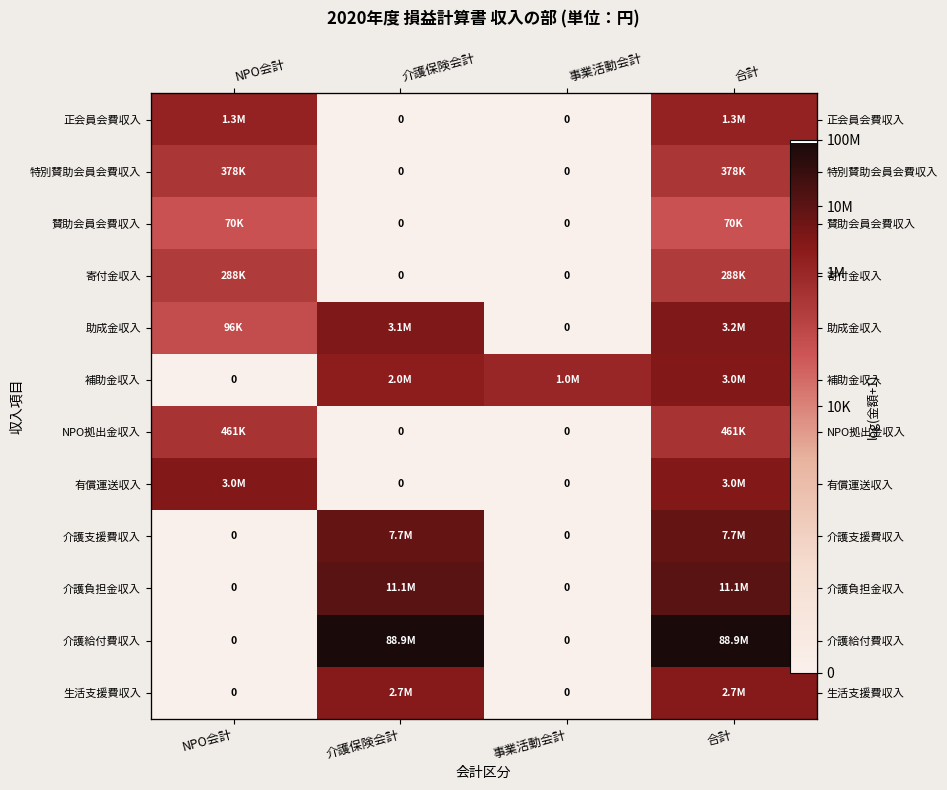

What is the difference between the highest and lowest values at 事業活動会計?

13.8